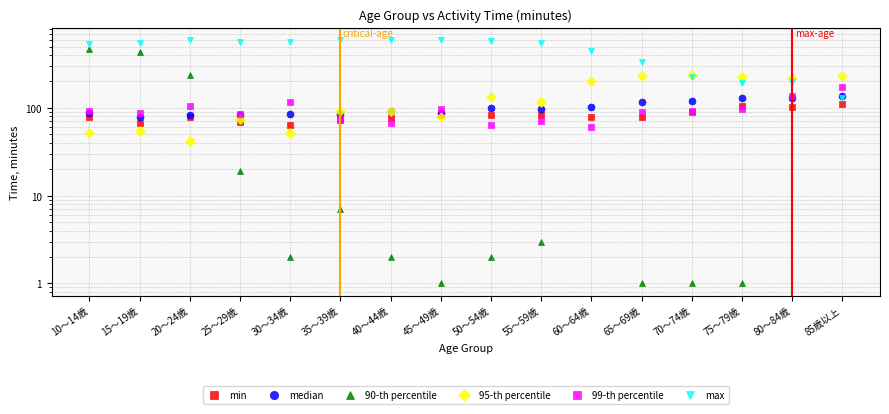

What is the spread (max minus min) of values at 20～24歳?

545